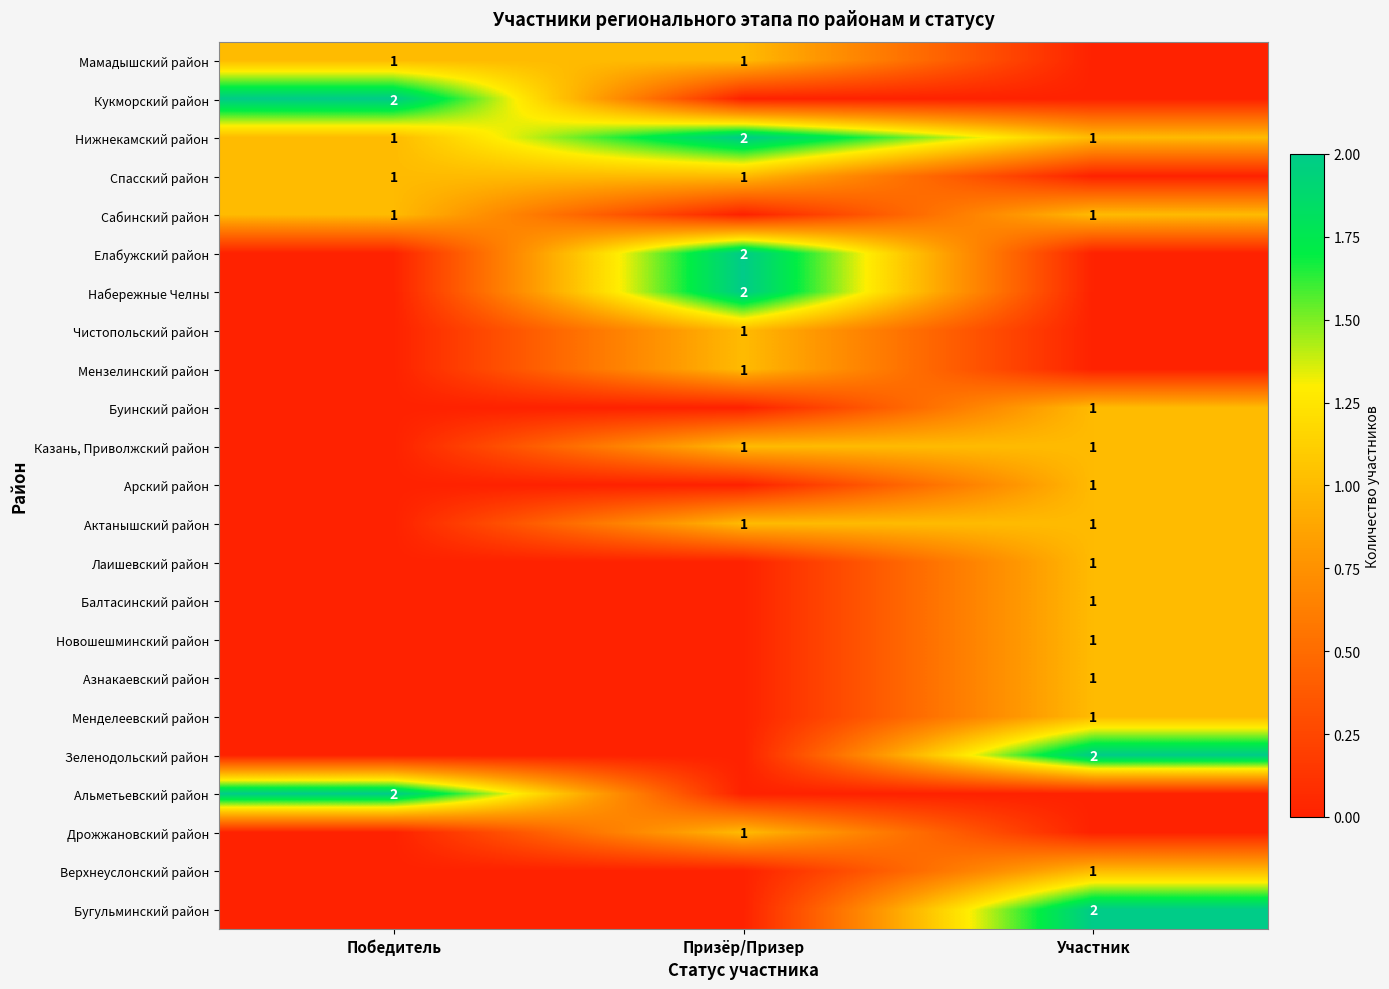

Is it true that Спасский район equals 0 at Призёр/Призер?

False